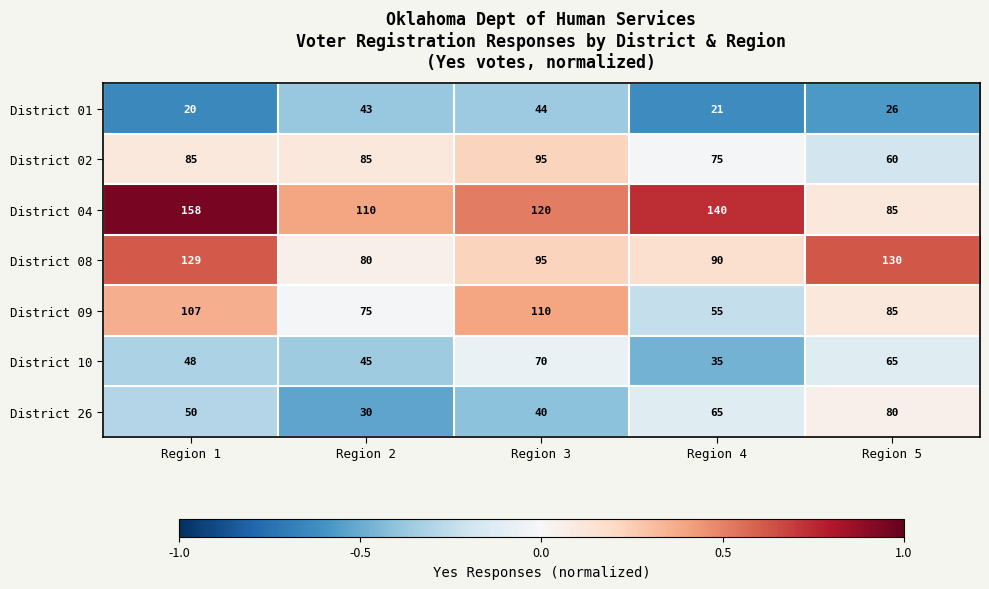

What is the spread (max minus min) of values at Region 3?

80